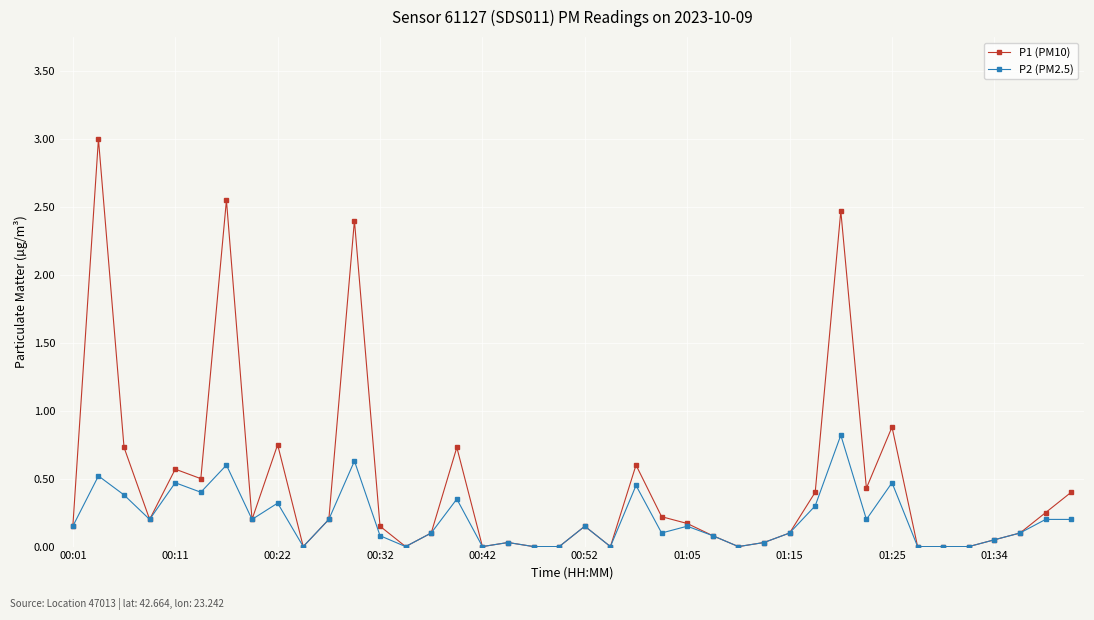

True or false: P1 (PM10) has more than 2 points higher than both neighbors.

True